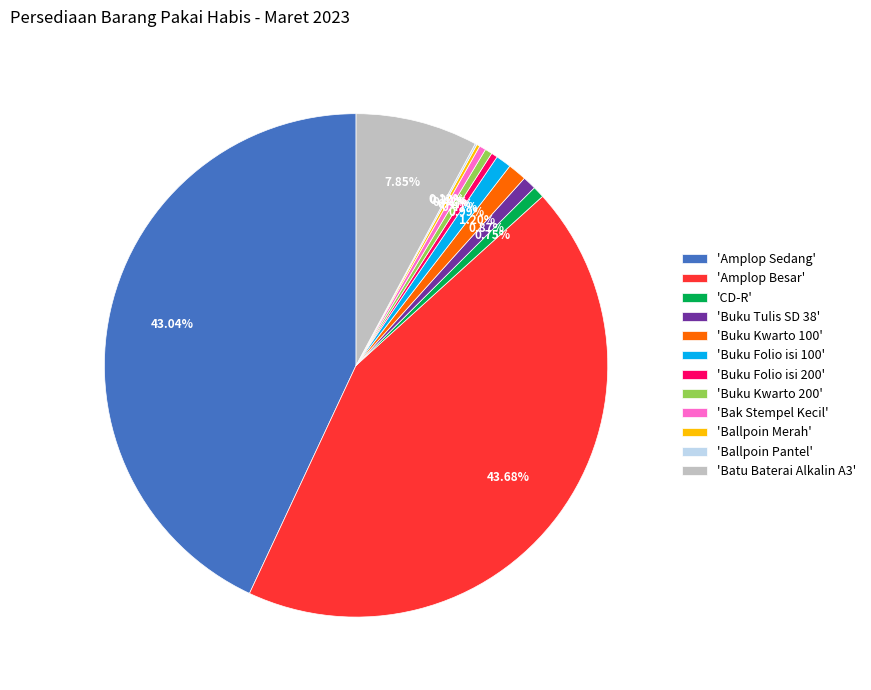

Which category has the biggest portion of the pie?

'Amplop Besar'